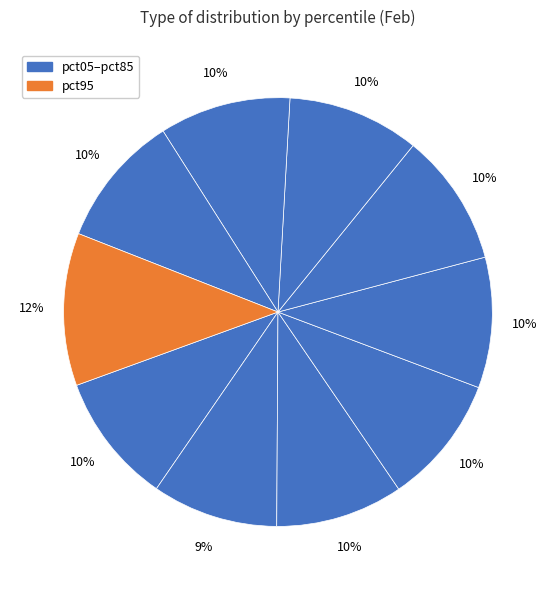

How many segments does this pie chart have?

10